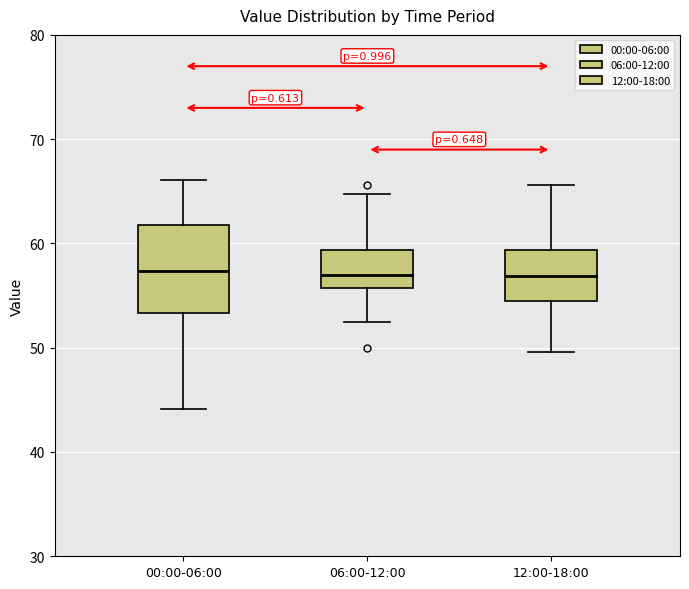

Comparing the boxes themselves (not the whiskers), which one is the tallest?

00:00-06:00